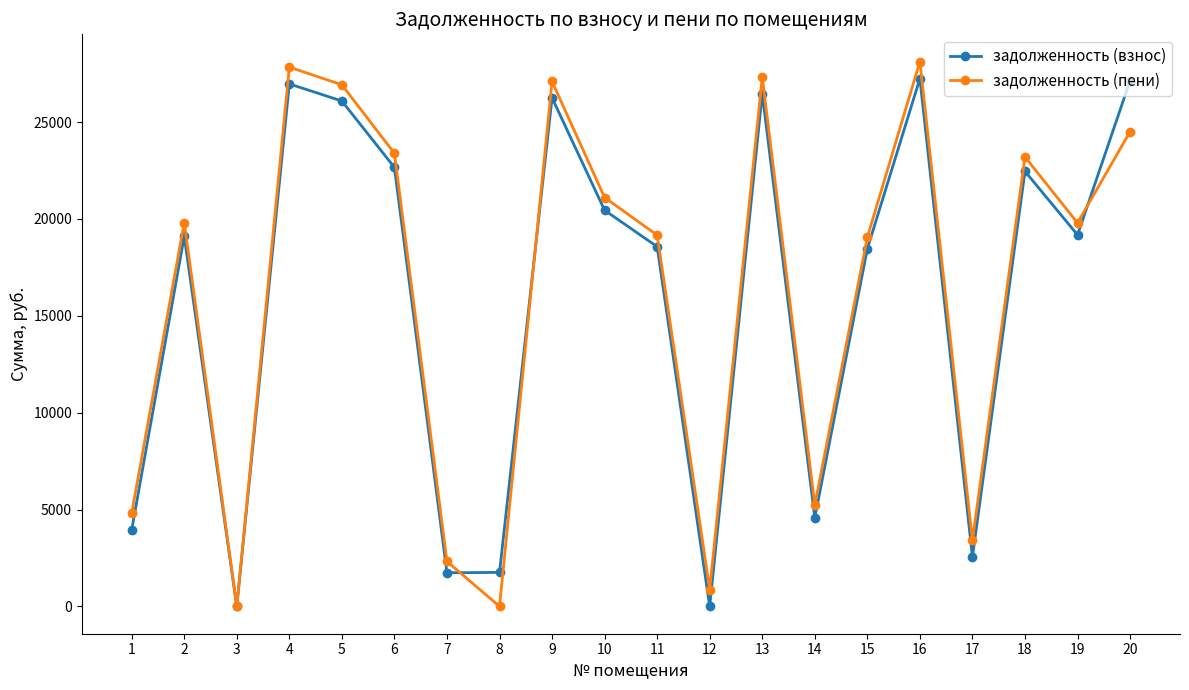

Does the chart have visible grid lines?

No